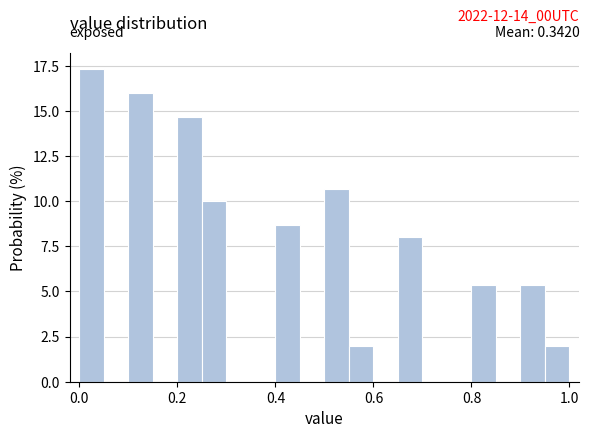

Around what value on the x-axis is the tallest bar? Give the approximate position of its centre, as read against the axis.

0.02